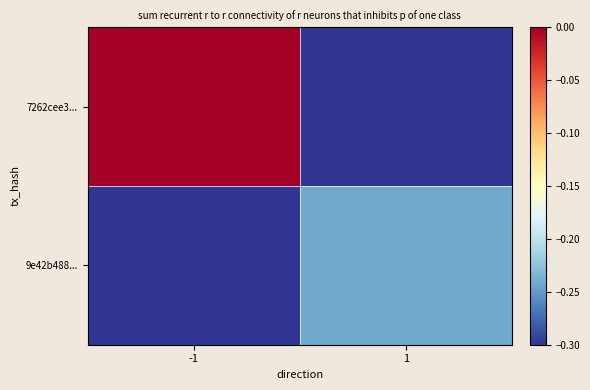

At which category is the sum across all series the highest?

-1